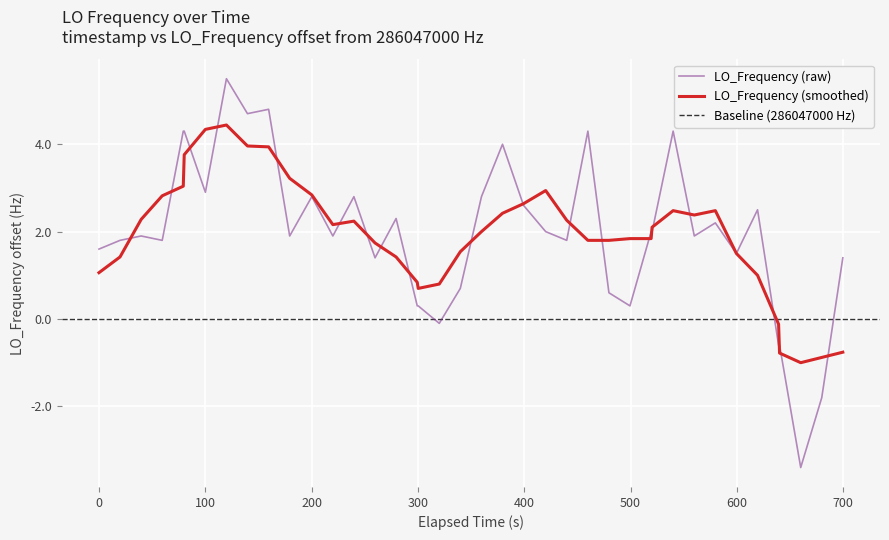

What is the maximum value for LO_Frequency (raw)?

5.5